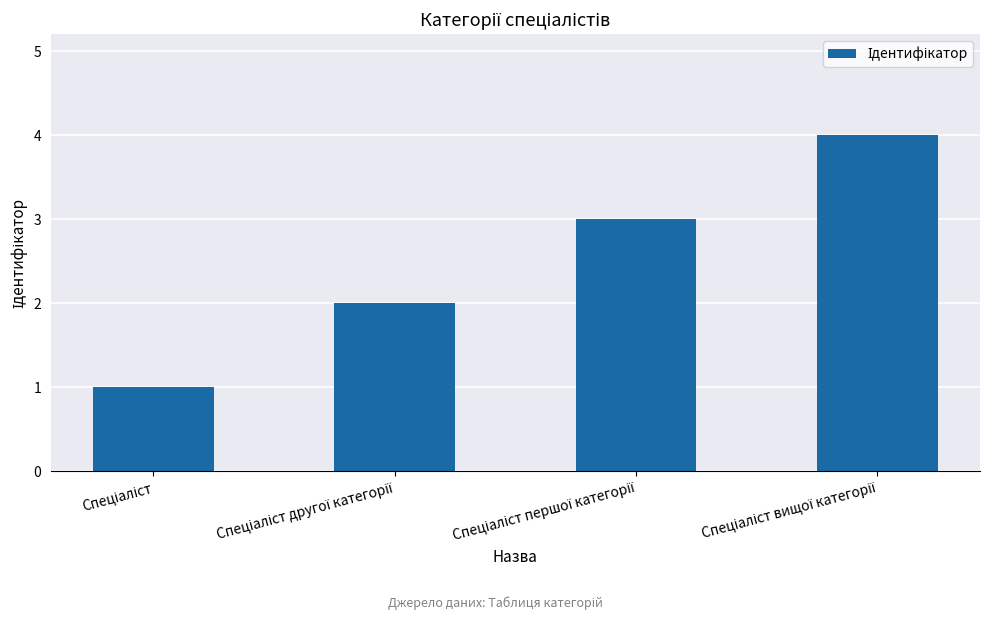

What is the difference between the maximum and minimum values?

3